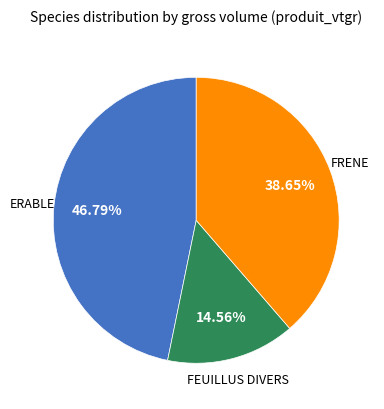

How much of the chart is everything except ERABLE?

53.2%